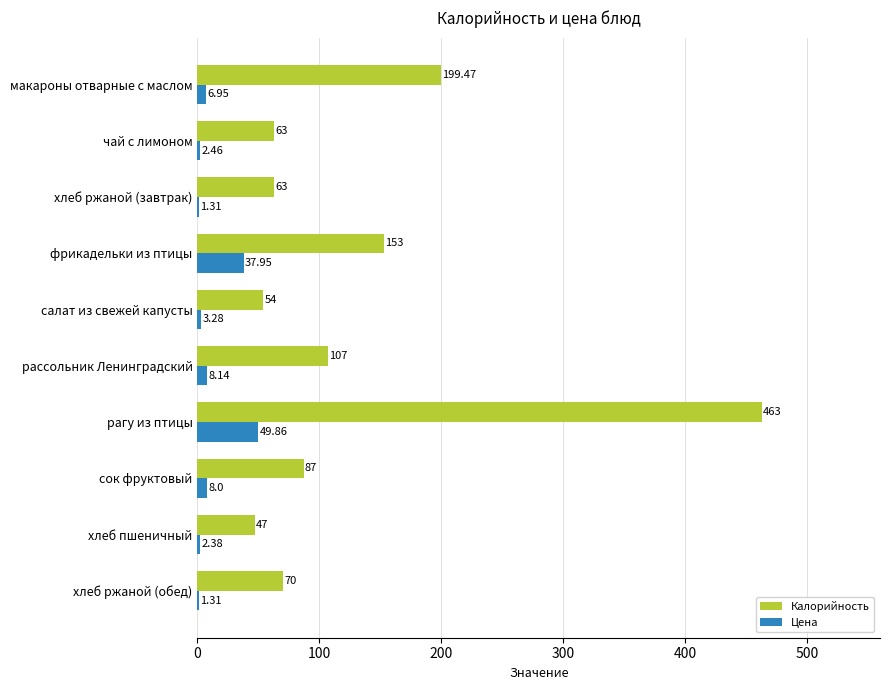

At which category is the sum across all series the highest?

рагу из птицы